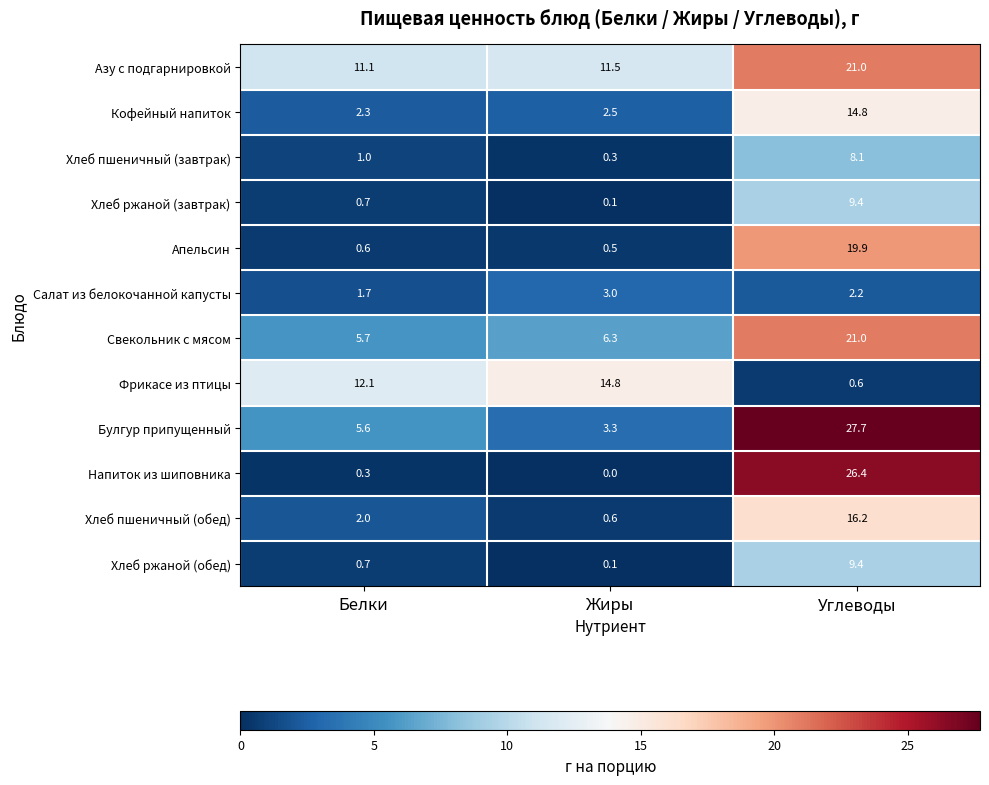

List the labels in order of Хлеб ржаной (обед) value, largest first.

Углеводы, Белки, Жиры